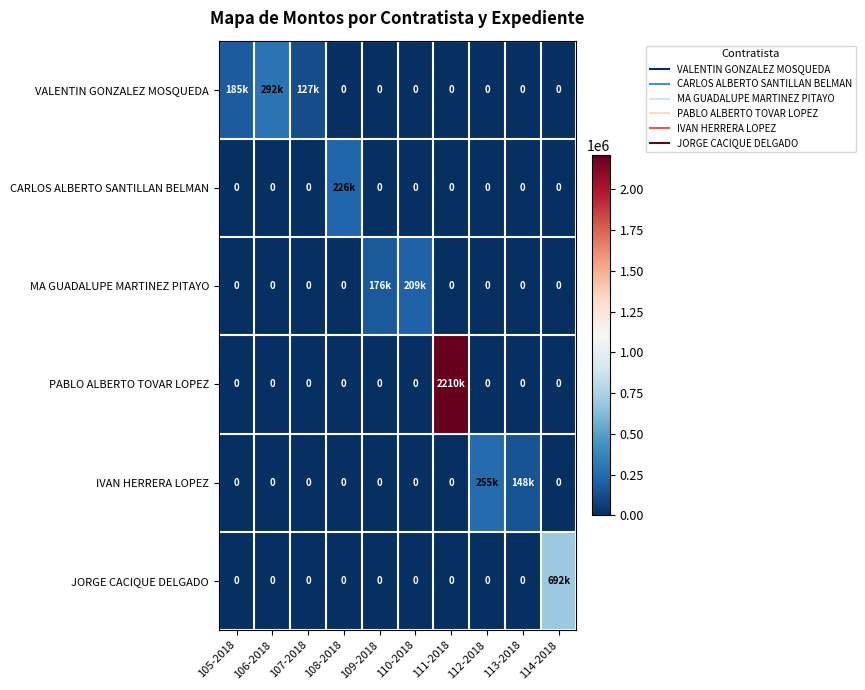

Where is CARLOS ALBERTO SANTILLAN BELMAN nearest to the value 113246?

105-2018